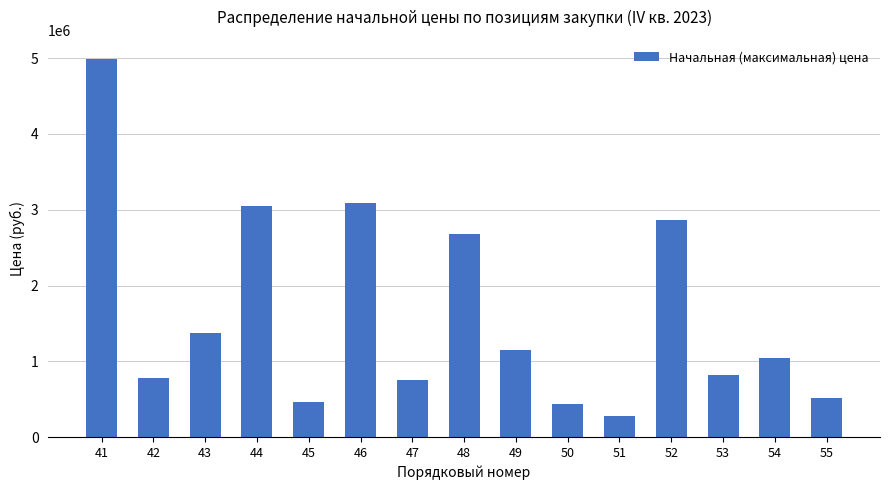

Is it true that the value at 41 is 4989813.7?

True